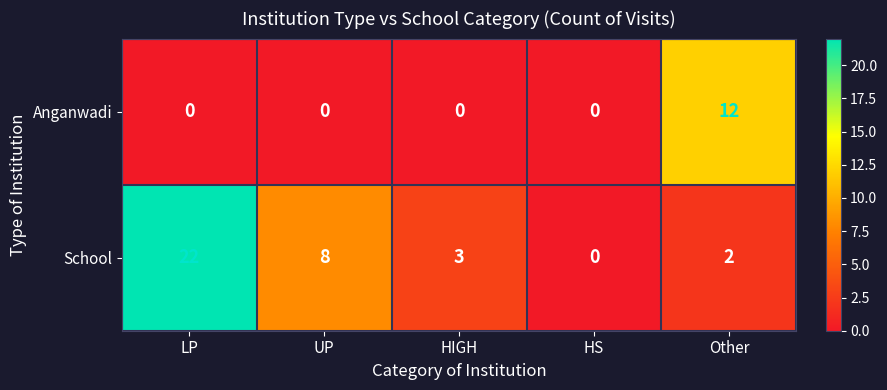

How many positive values does the Anganwadi series have?

1